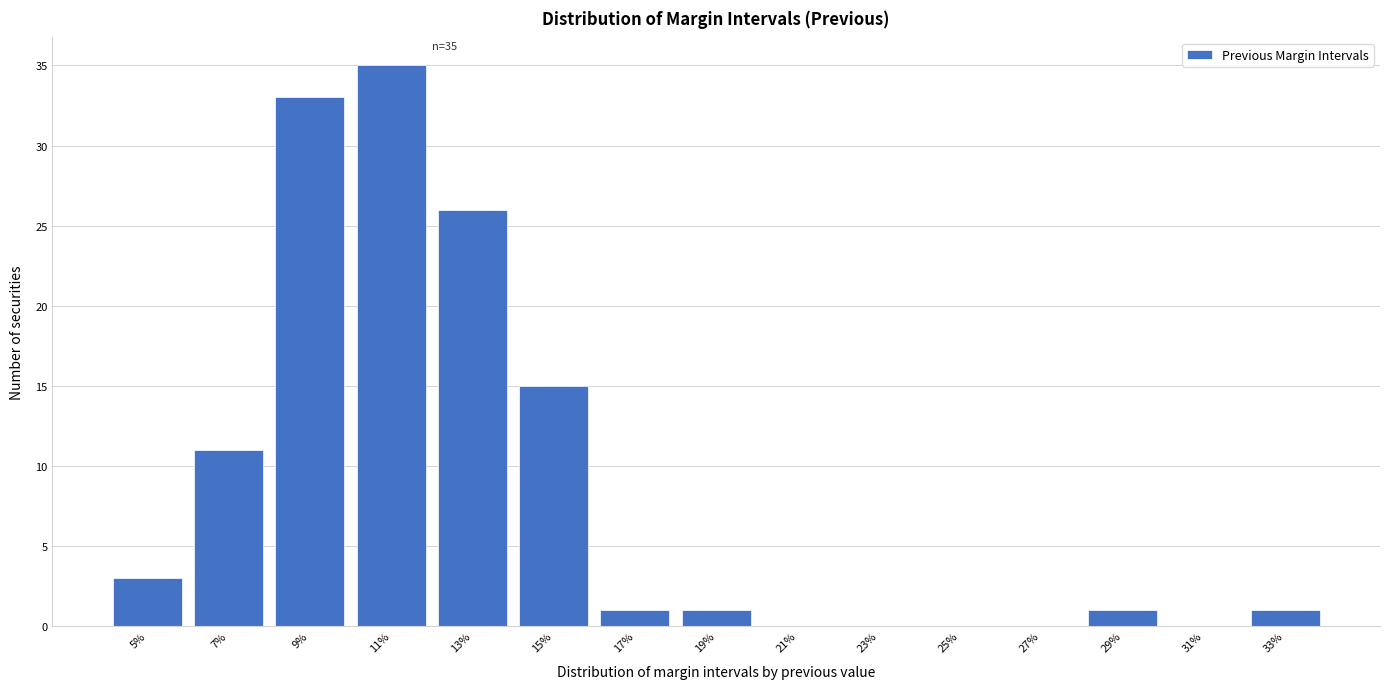

Reading left to right, list all the values displayed in this chart.

5%=3	7%=11	9%=33	11%=35	13%=26	15%=15	17%=1	19%=1	21%=0	23%=0	25%=0	27%=0	29%=1	31%=0	33%=1